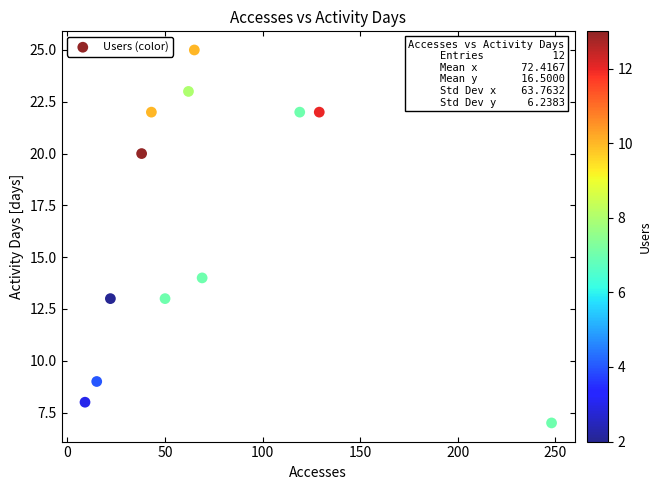

What is the range of X values (max minus min)?

239